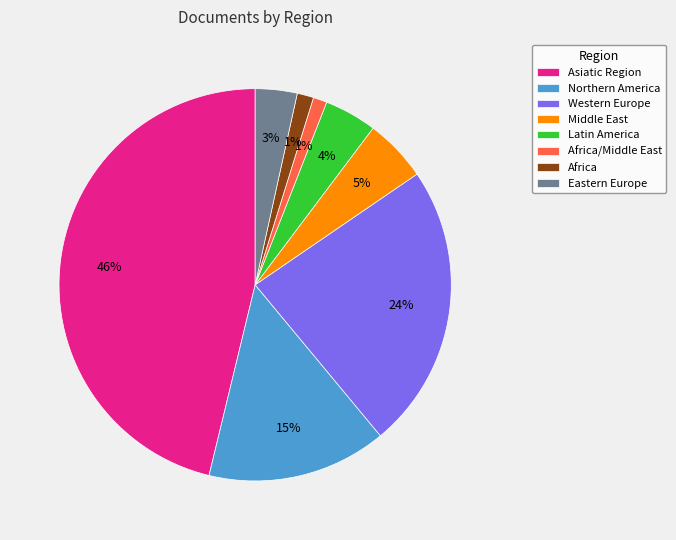

Do Asiatic Region and Northern America together represent more than half of the pie?

Yes